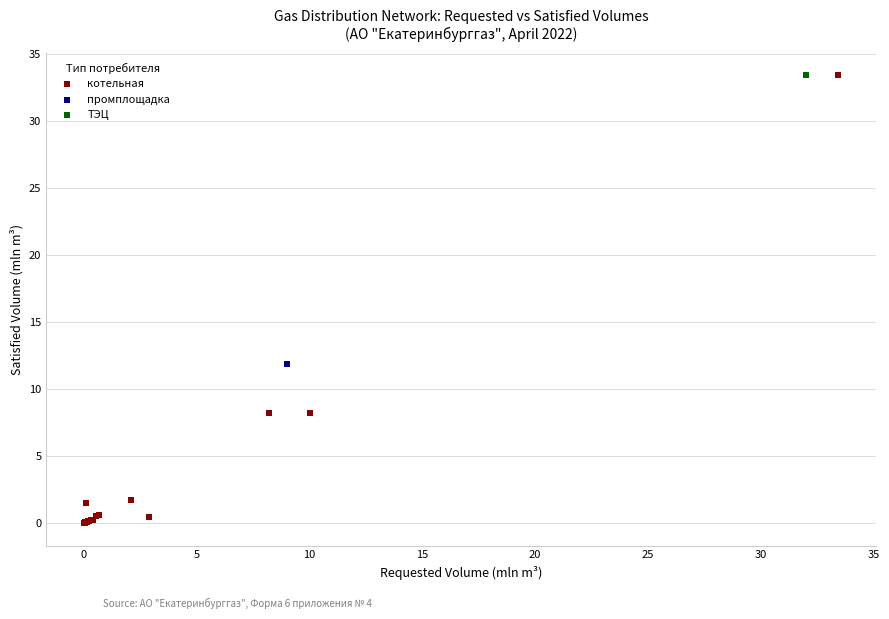

What are all the series names shown in the legend?

котельная, промплощадка, ТЭЦ